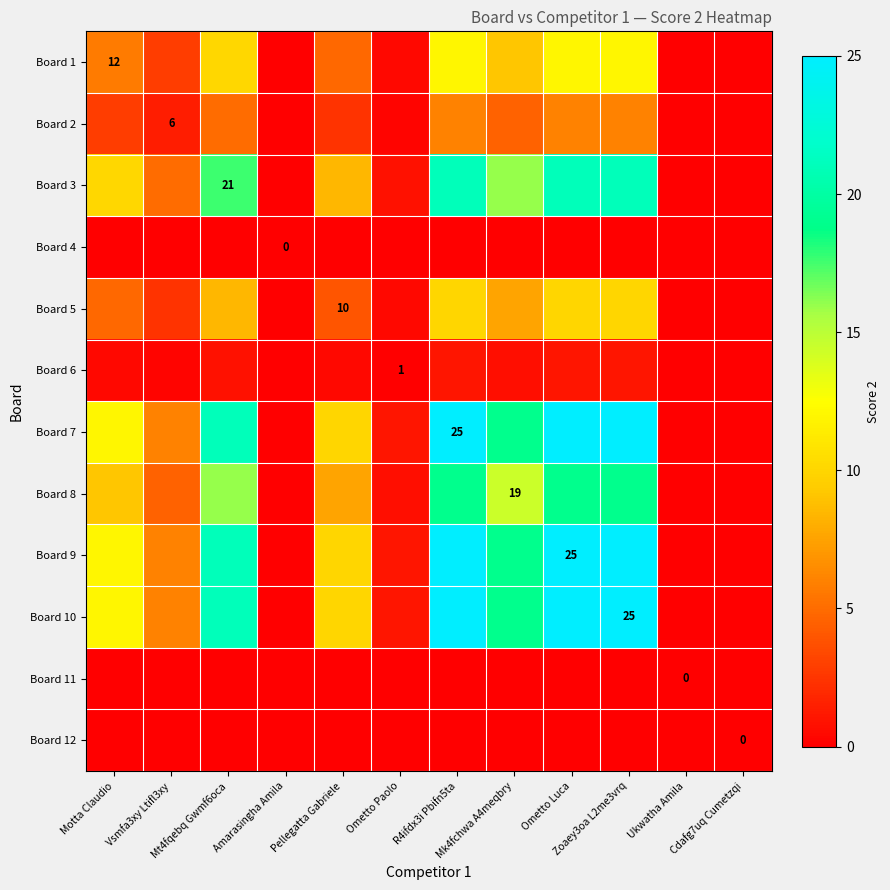

What is the spread (max minus min) of values at Ometto Paolo?

1.0